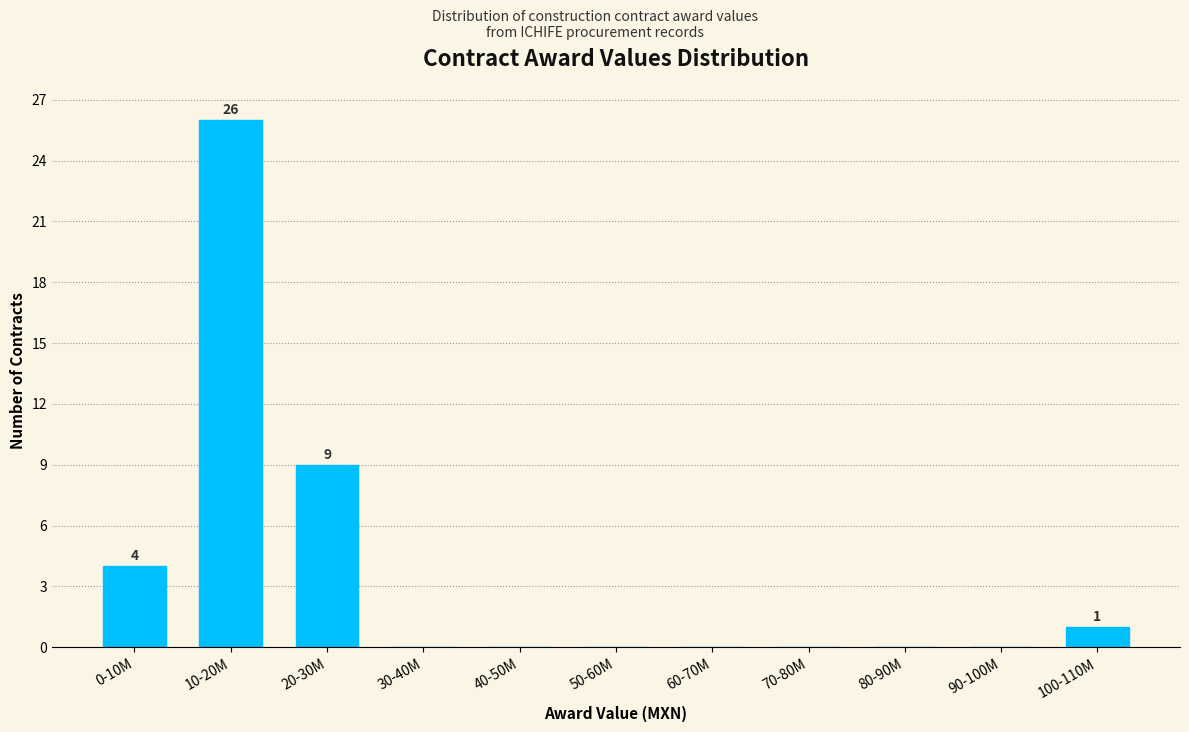

Reading left to right, transcribe all the data shown in this chart.

0-10M=4	10-20M=26	20-30M=9	30-40M=0	40-50M=0	50-60M=0	60-70M=0	70-80M=0	80-90M=0	90-100M=0	100-110M=1